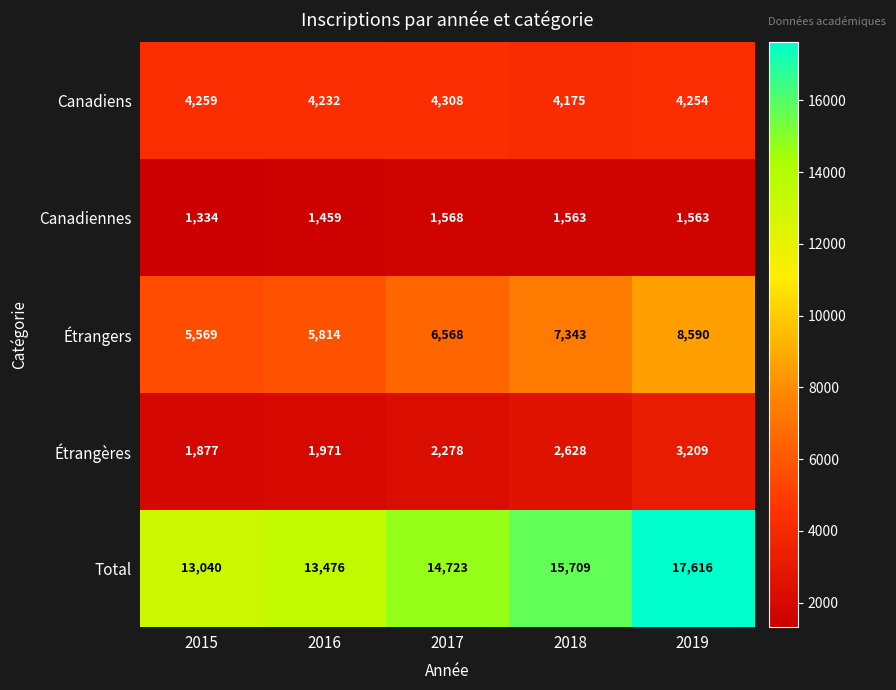

What is the spread (max minus min) of values at 2017?

13155